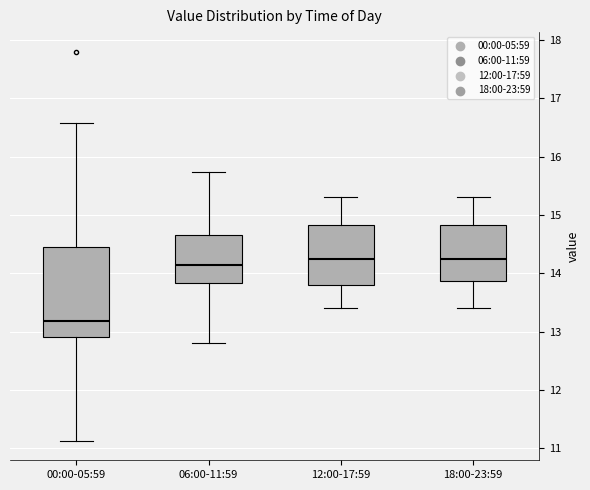

Which box's median line is the lowest?

00:00-05:59